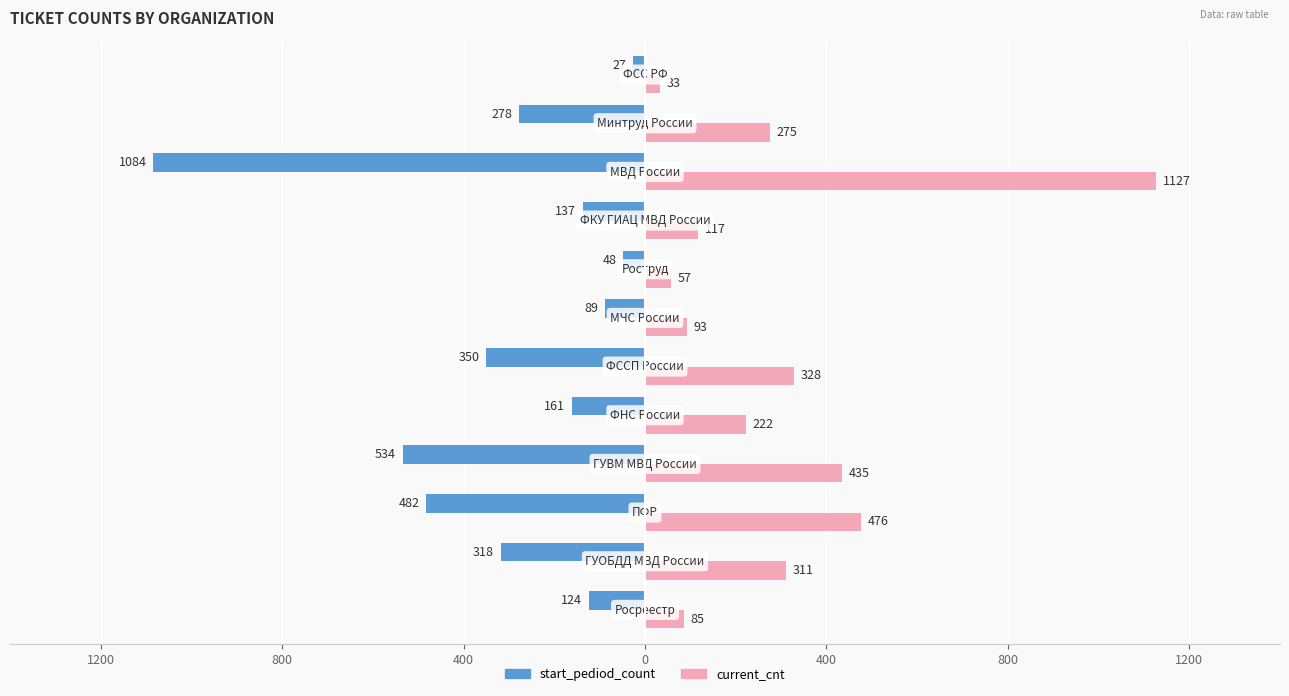

What are all the series names shown in the legend?

start_pediod_count, current_cnt